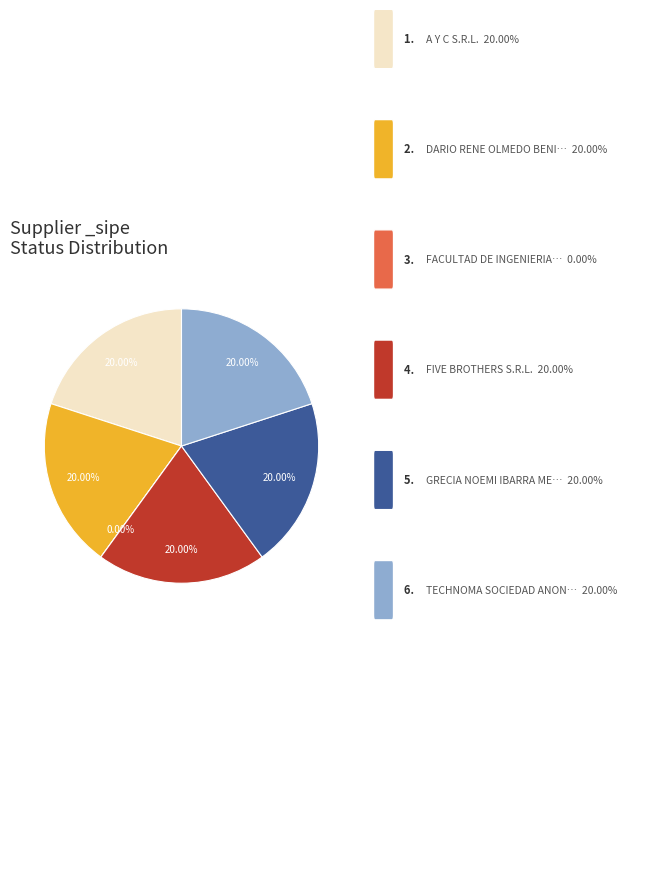

Is it true that DARIO RENE OLMEDO BENITEZ is 20% of the pie?

True